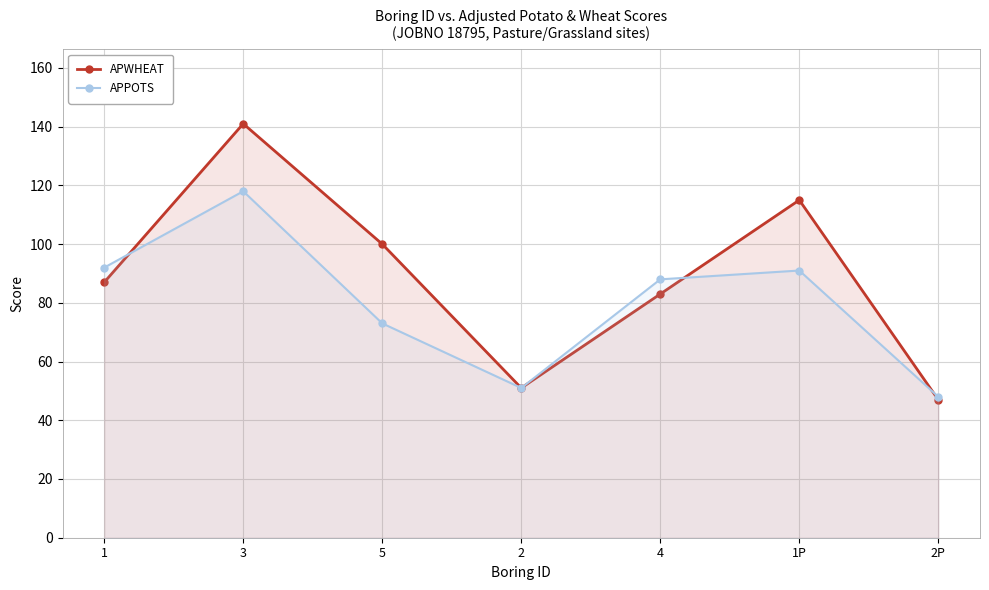

Which has a higher value, 4 or 3?

3